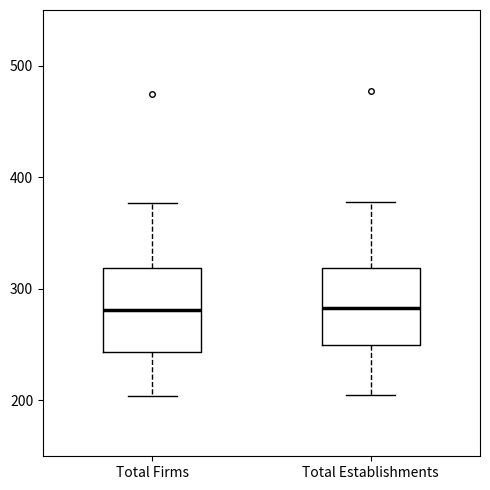

Reading left to right, read every box against the y-axis: the position of its median line, the range the box covers, and the ends of its whiskers. The values are not printed on the chart, so give them approximately, as read against the axis.

Total Firms: median 280, box 240 to 320, whiskers 200 to 380
Total Establishments: median 280, box 250 to 320, whiskers 210 to 380